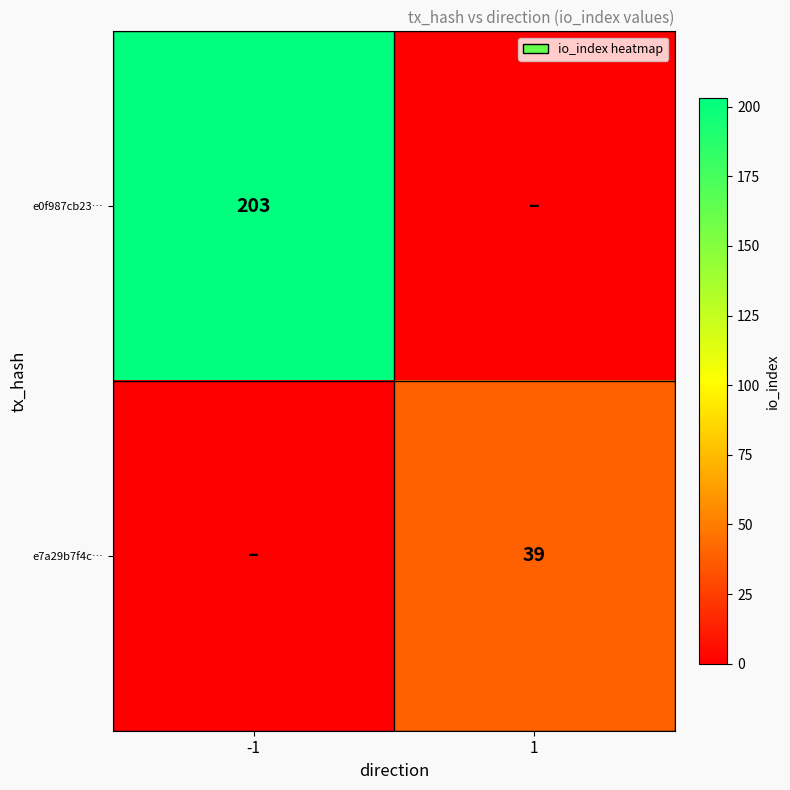

The value of e7a29b7f4c… at 1 is 59. True or false?

False